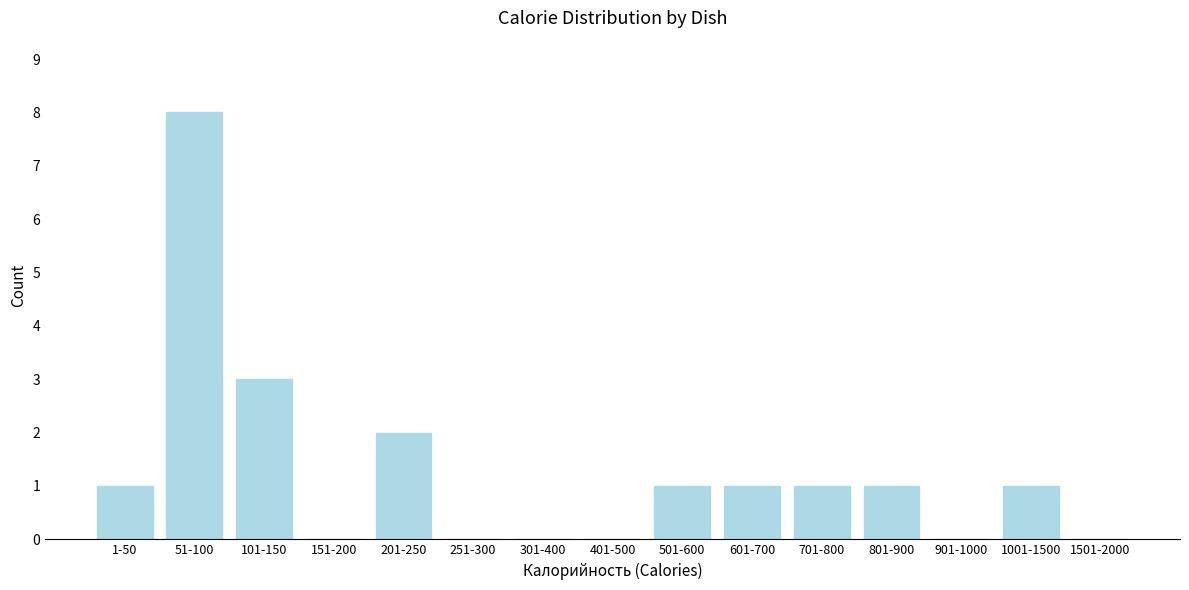

Reading left to right, list all the values displayed in this chart.

1-50=1	51-100=8	101-150=3	151-200=0	201-250=2	251-300=0	301-400=0	401-500=0	501-600=1	601-700=1	701-800=1	801-900=1	901-1000=0	1001-1500=1	1501-2000=0